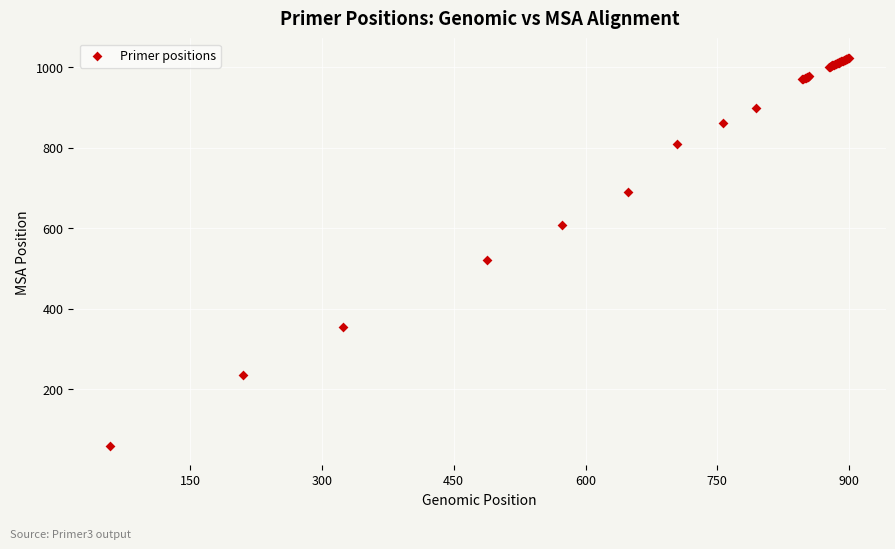

What Y value in the scatter plot is closest to 541?

521